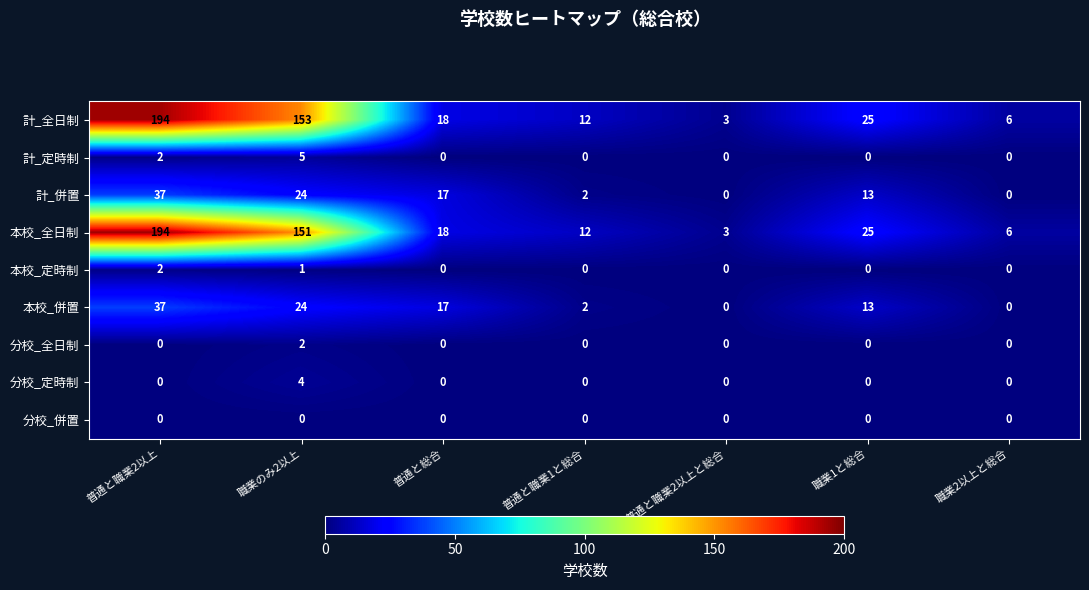

What is the greatest value displayed?

194